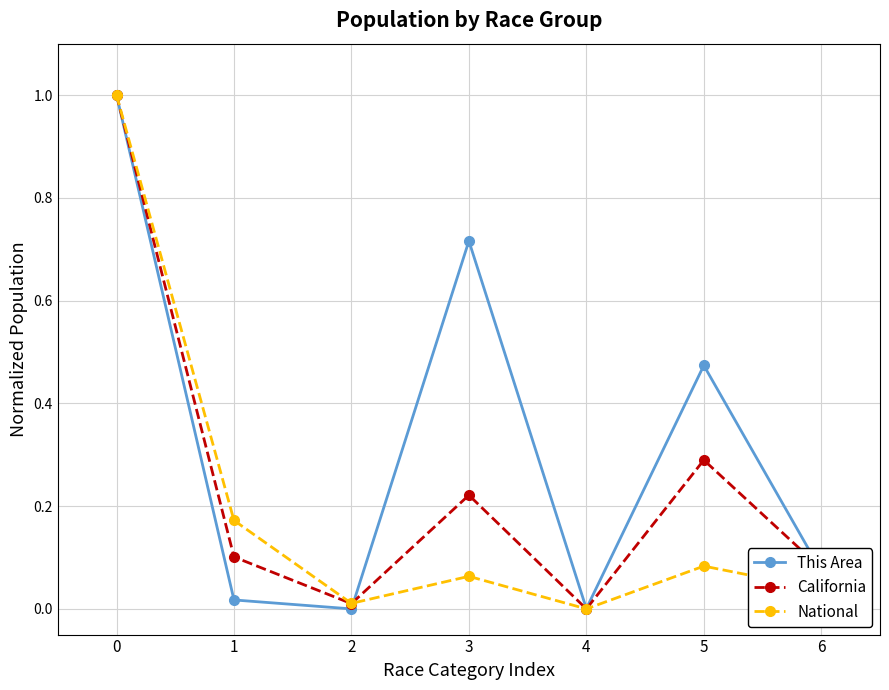

At which label is California closest to 0?

4